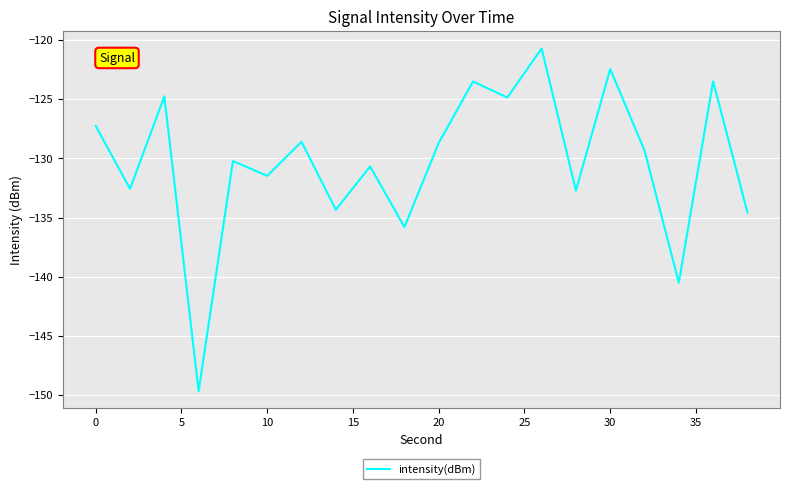

What is the maximum value shown in the chart?

-120.7